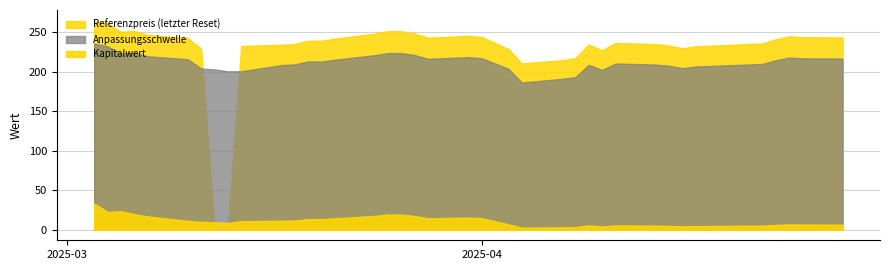

After their last crossing, which series has the higher values: Anpassungsschwelle or Referenzpreis?

Referenzpreis